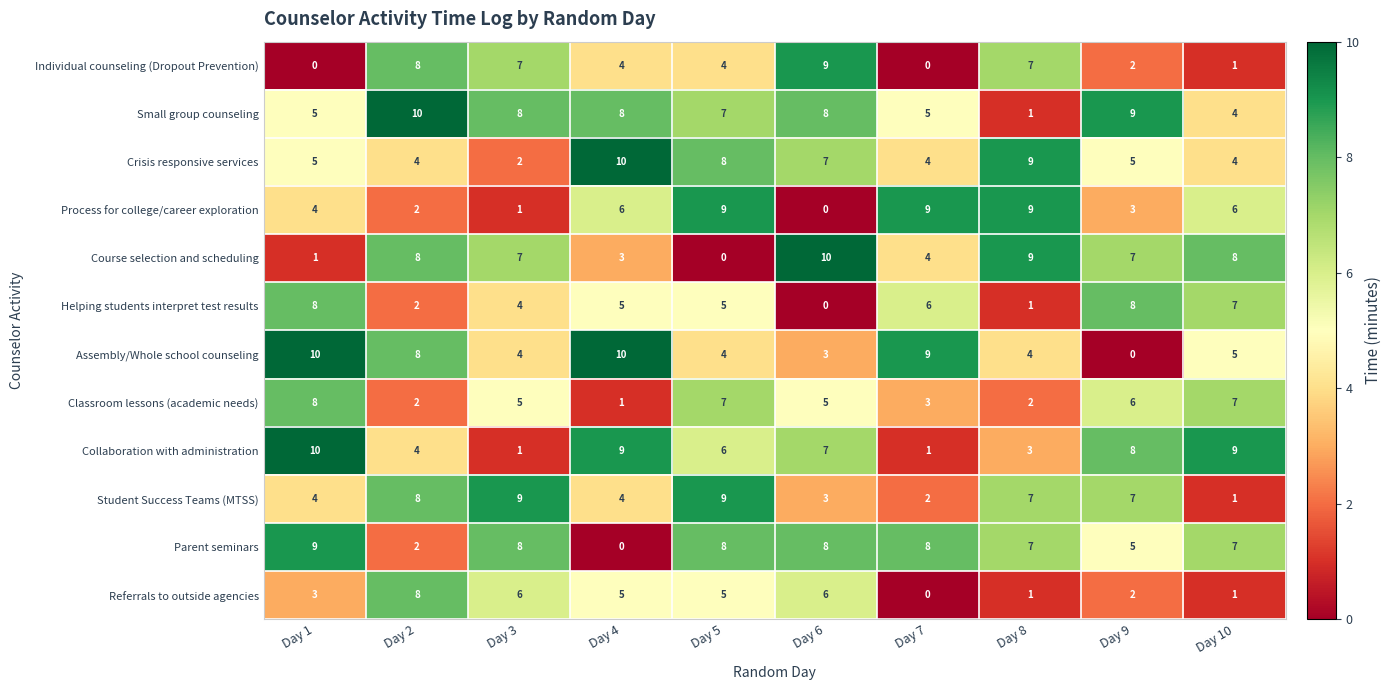

What is the sum of the Classroom lessons (academic needs) values at Day 1 and Day 4?

9